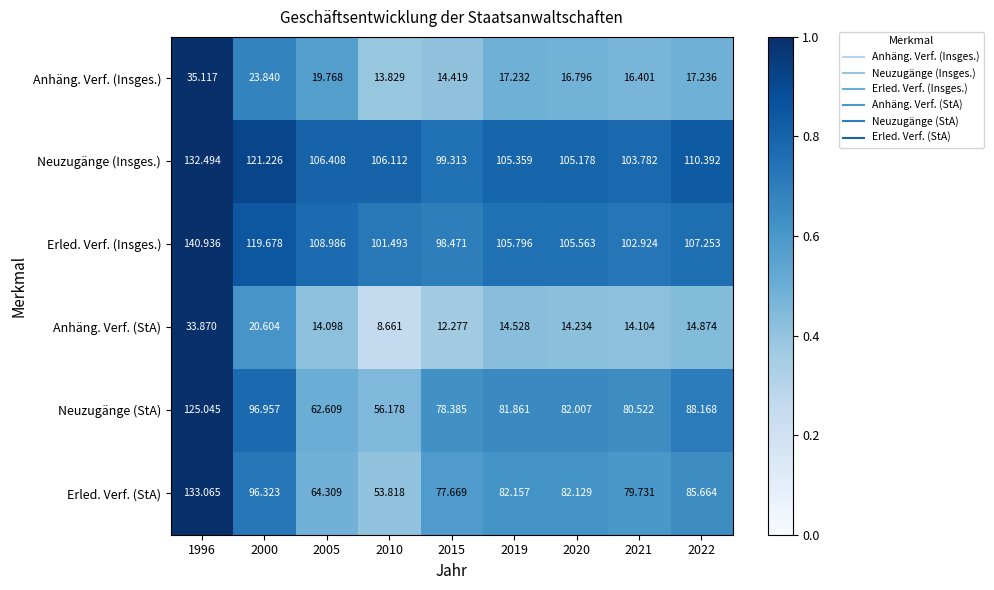

Which series has the largest total across all categories?

Erled. Verf. (Insges.)